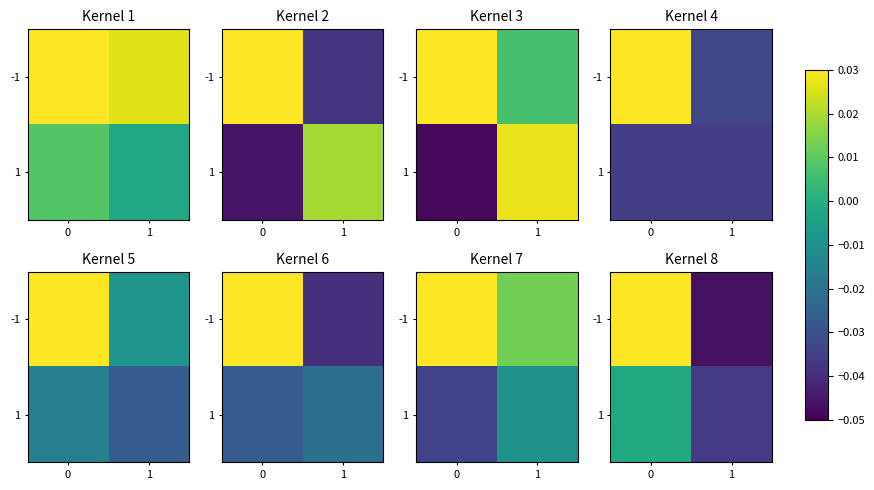

The value of 1 at 0 is -0.0. True or false?

True